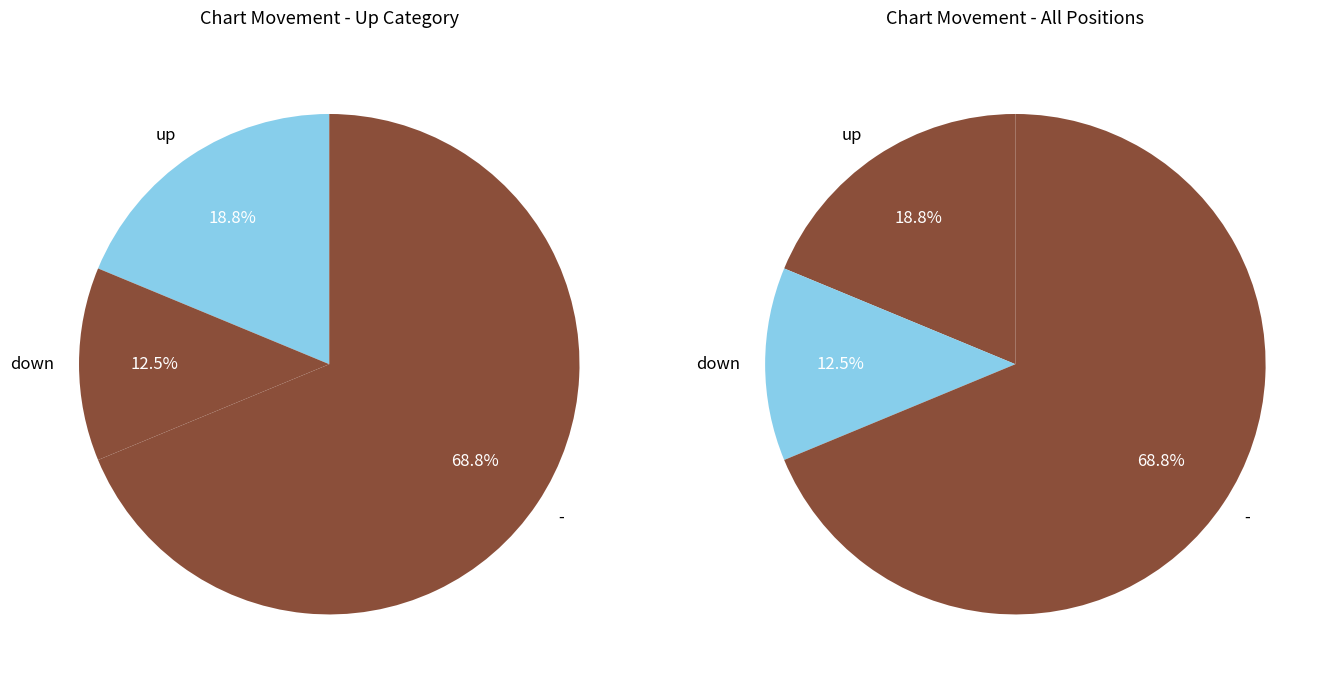

Count the number of slices in the pie.

3